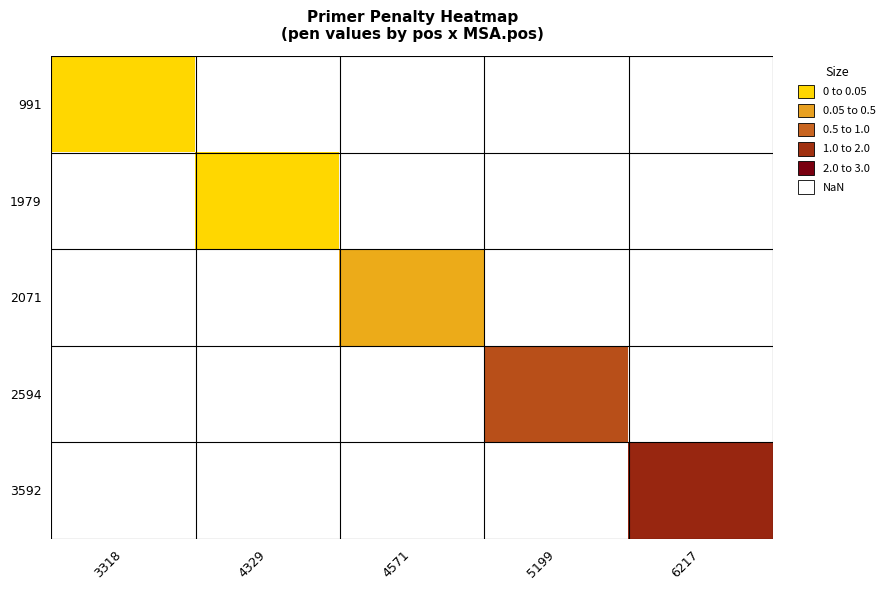

Which category has the highest value in the 991 series?

3318